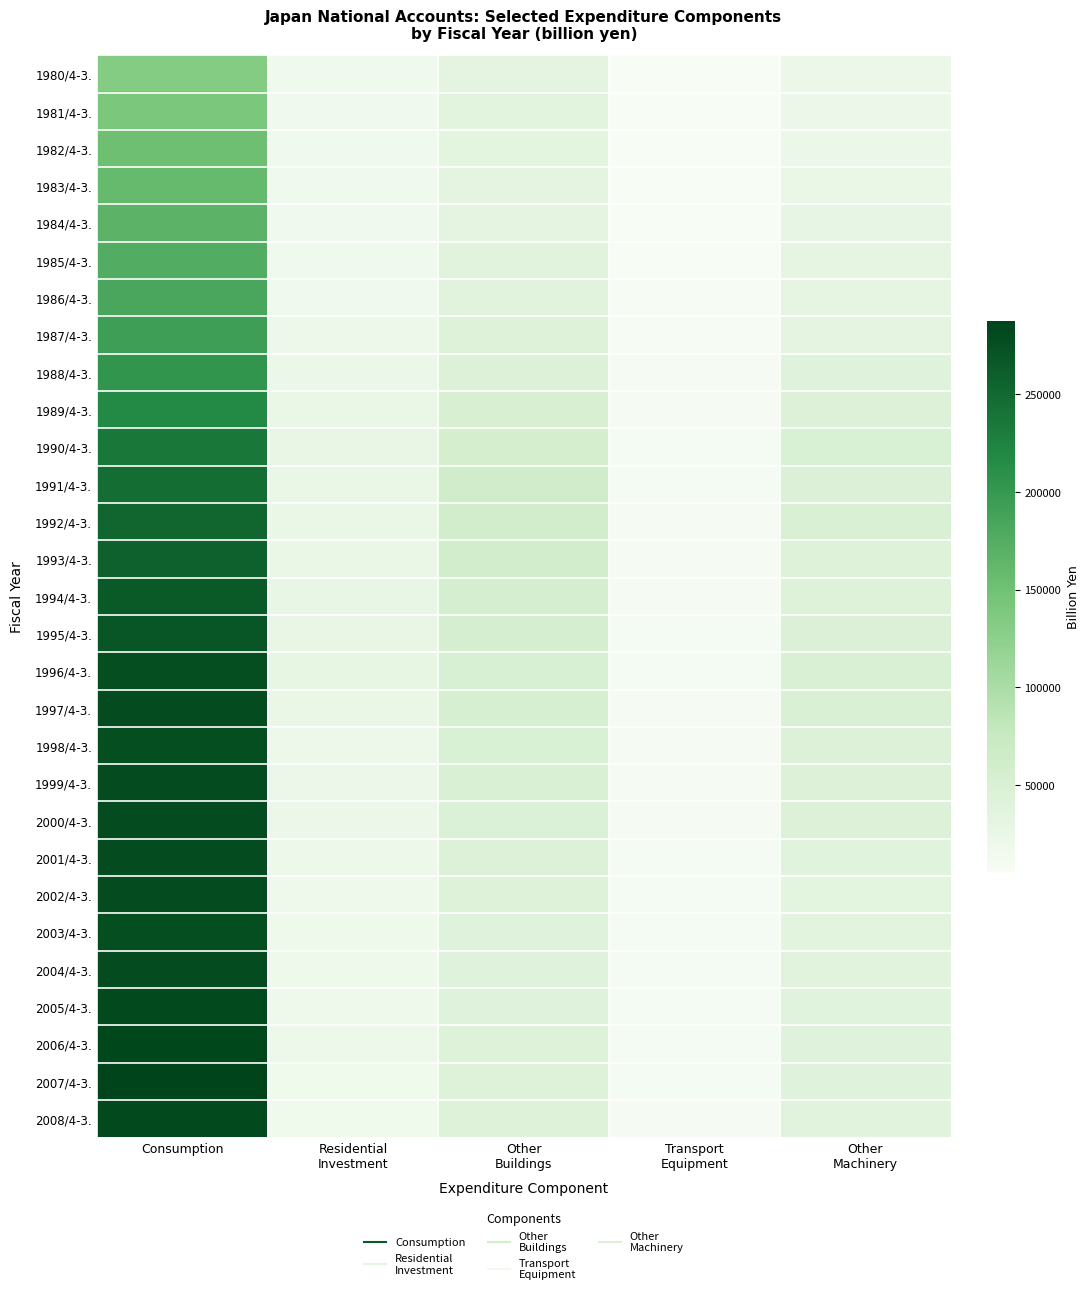

What is the maximum value shown in the chart?

287302.4